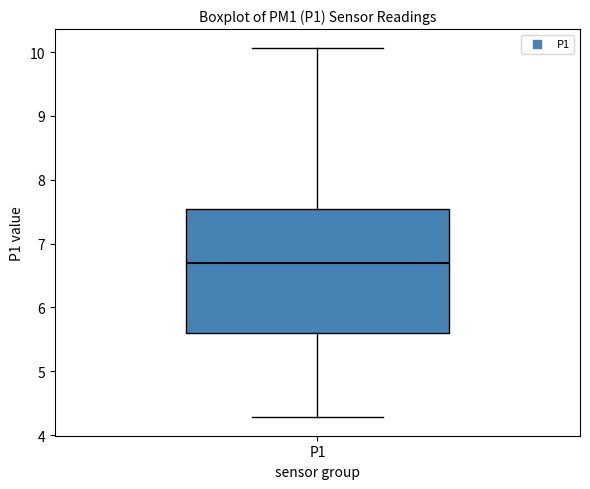

Where does the median line of the box for P1 sit on the y-axis? The values are not printed on the chart, so give them approximately, as read against the axis.

6.7